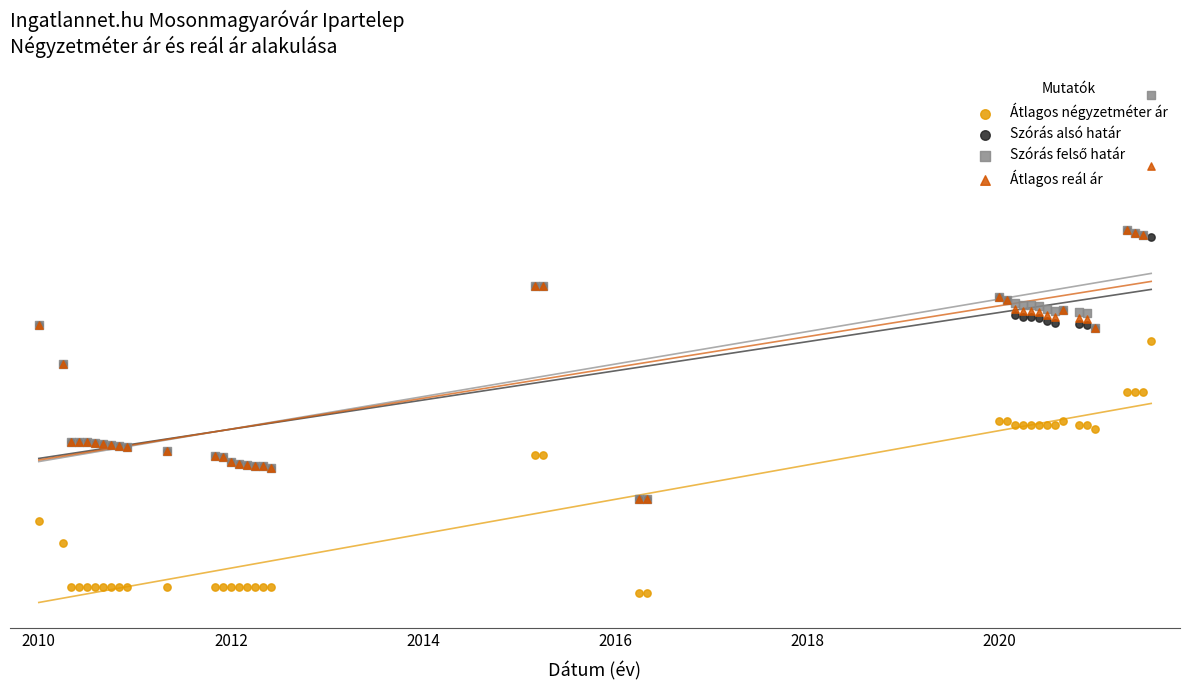

Which series reaches the maximum Y coordinate?

Szórás felső határ